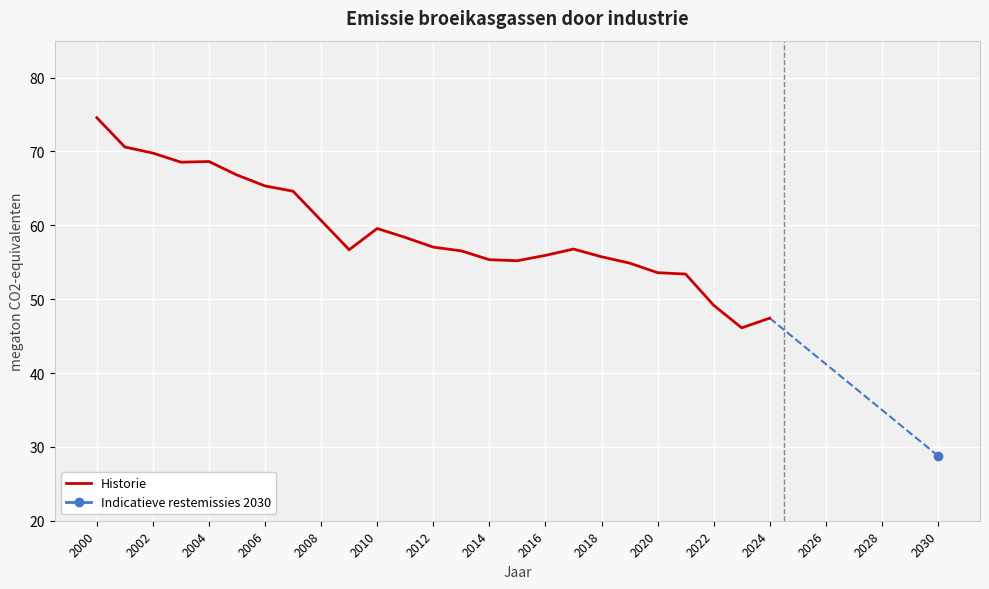

What is the minimum value for Historie?

46.1